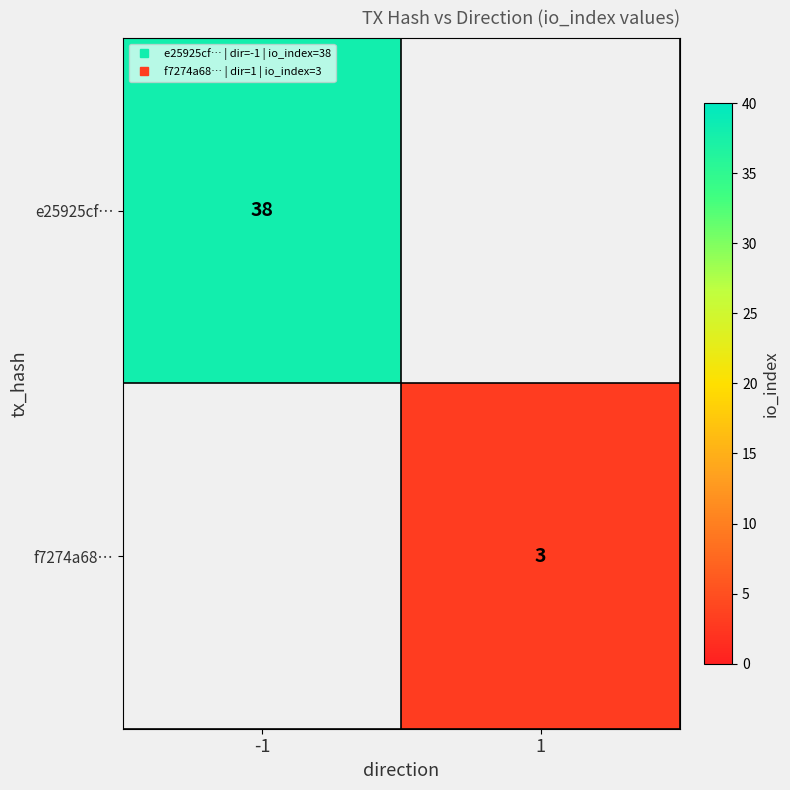

At 1, list the series in order from smallest to largest.

e25925cf…, f7274a68…